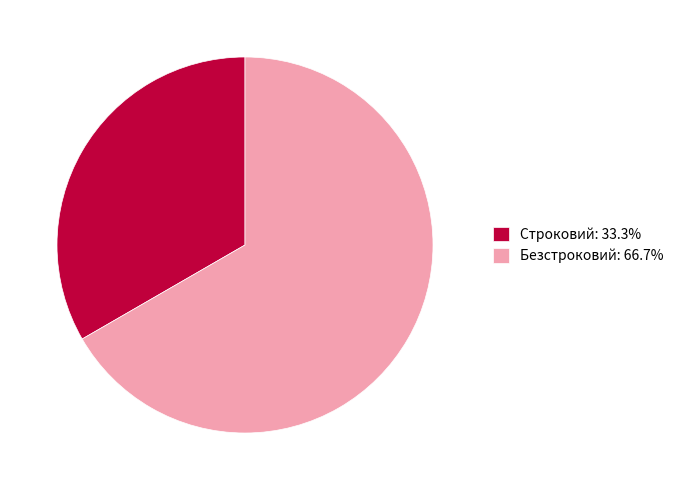

Combined, do Безстроковий and Строковий account for over 50%?

Yes